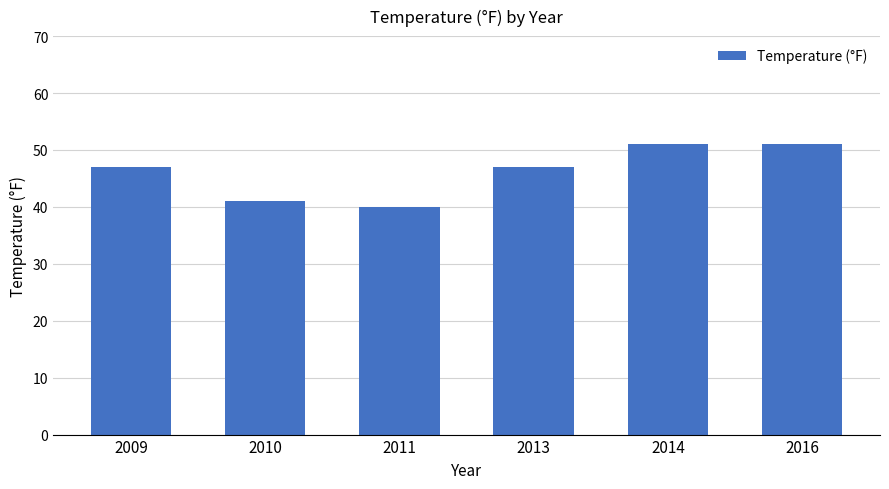

Does the chart contain any negative values?

No